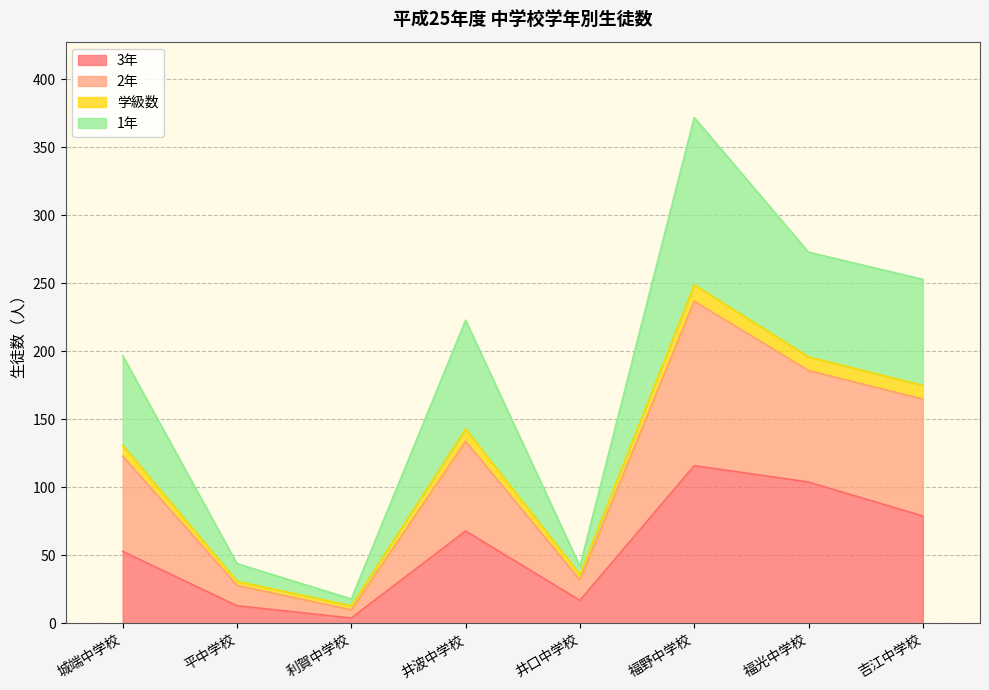

At which category is the sum across all series the highest?

福野中学校